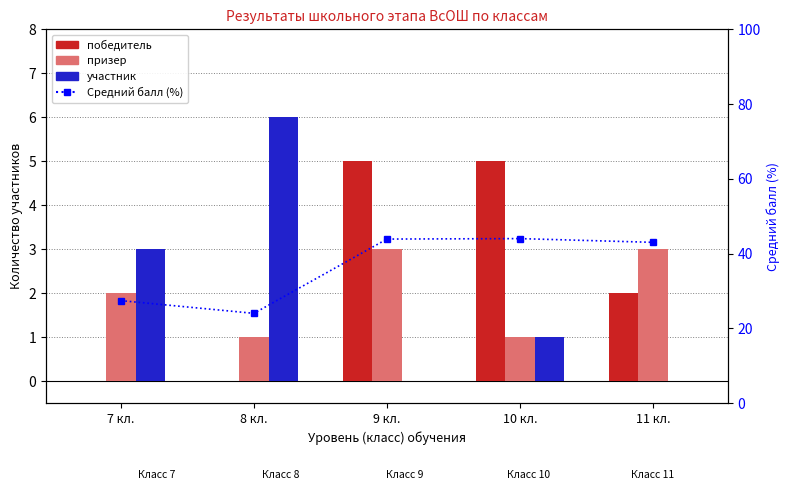

Between 7 кл. and 10 кл., which series saw the biggest shift?

Средний балл (%)